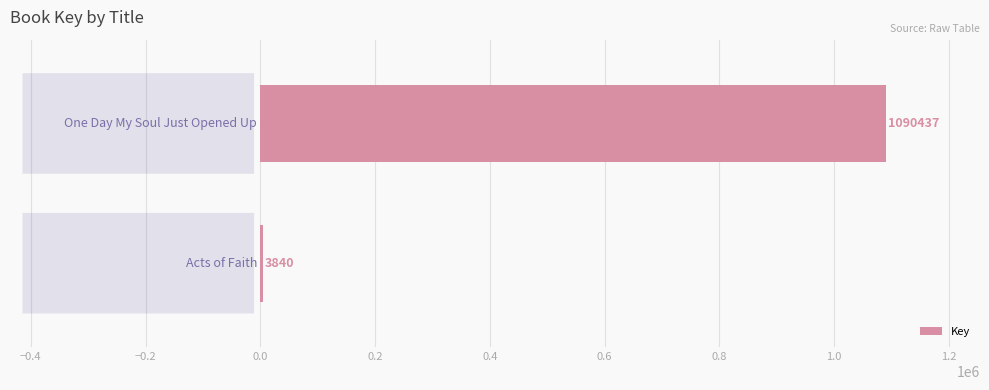

What is the sum of all values?

1094277